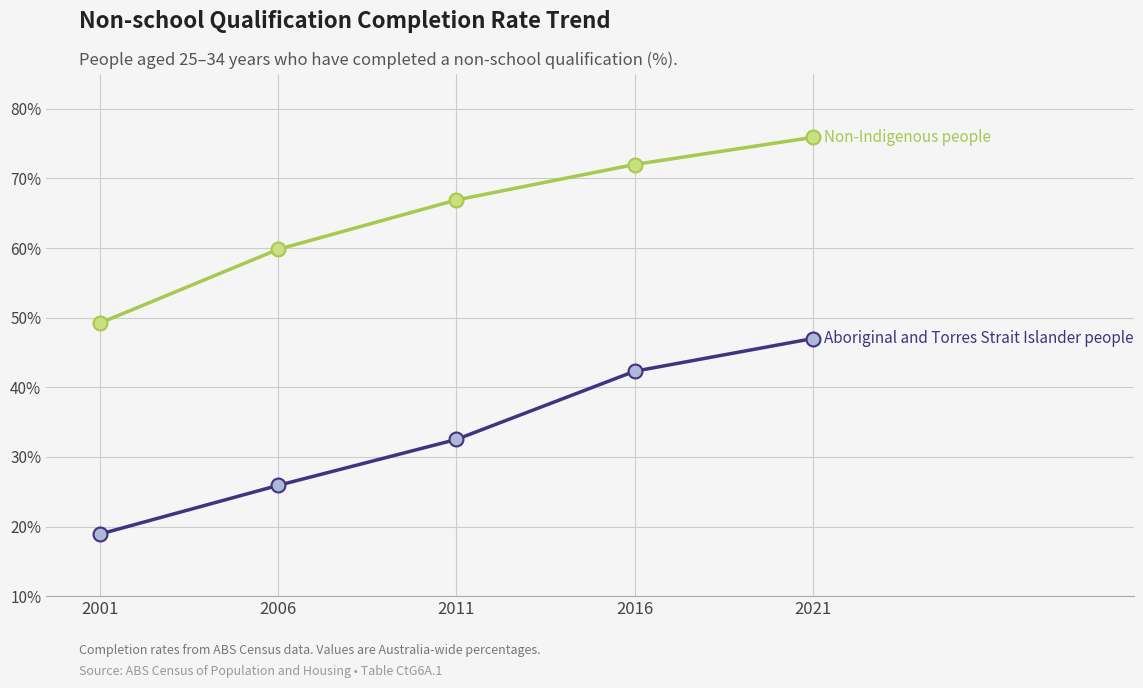

What is the difference between the highest and lowest values at 2021?

28.9